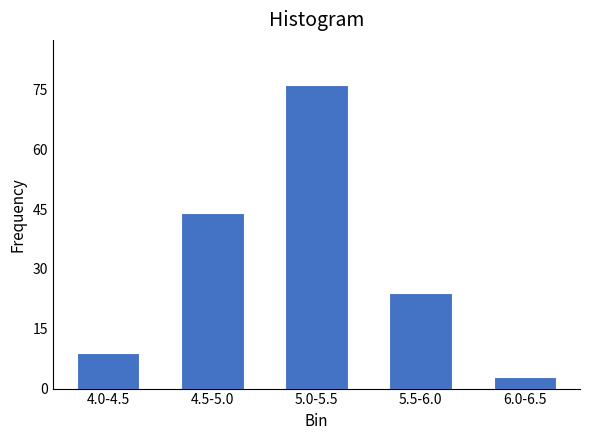

Reading left to right, list all the values displayed in this chart.

4.0-4.5=9	4.5-5.0=44	5.0-5.5=76	5.5-6.0=24	6.0-6.5=3